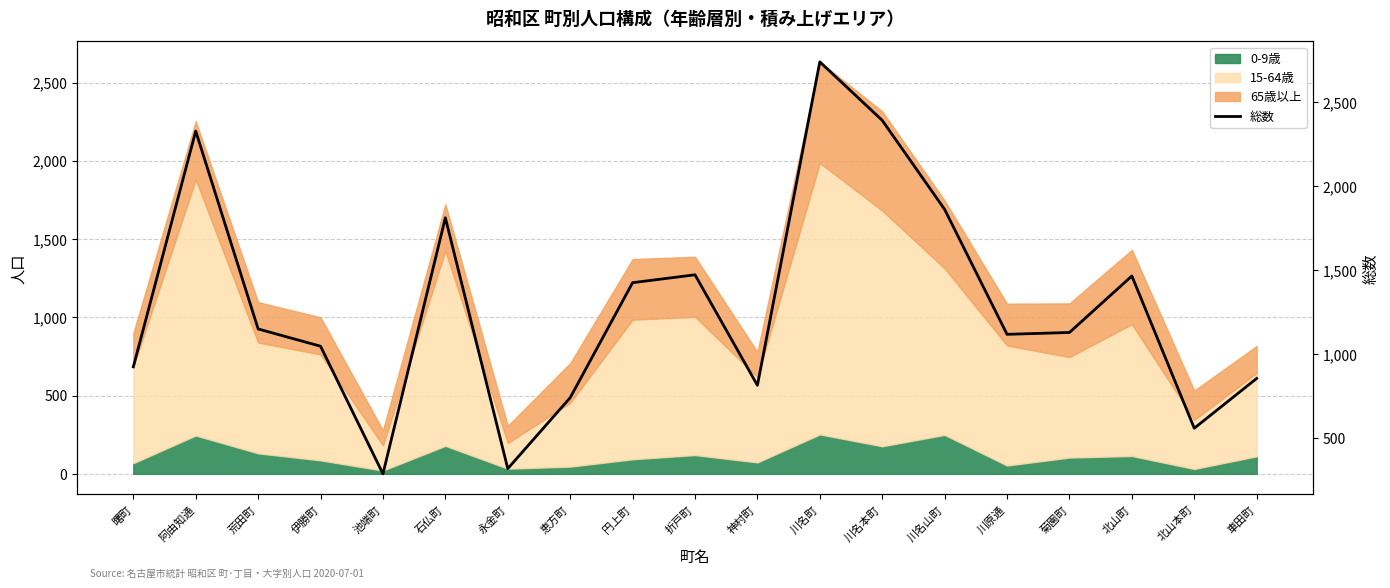

What is the ratio of the value at 阿由知通 to the value at 曙町?

2.5